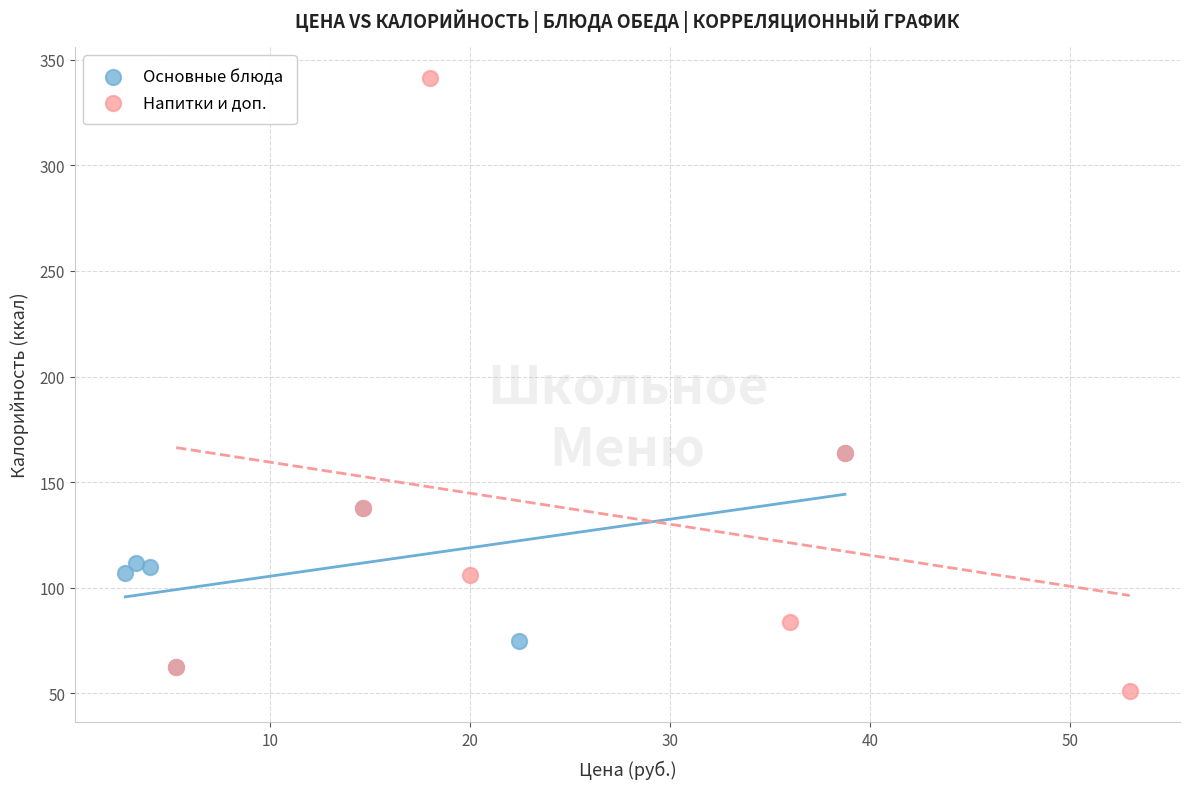

Which series has the widest spread of Y values?

Напитки и доп.